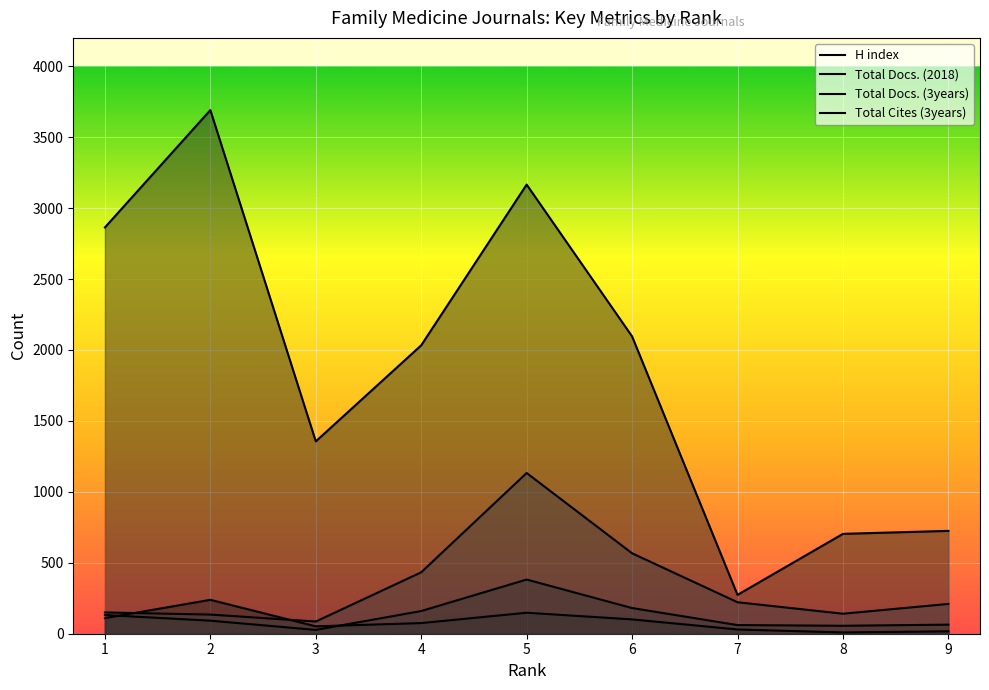

What is the difference between the maximum and second lowest values in the Total Docs. (3years) series?

998